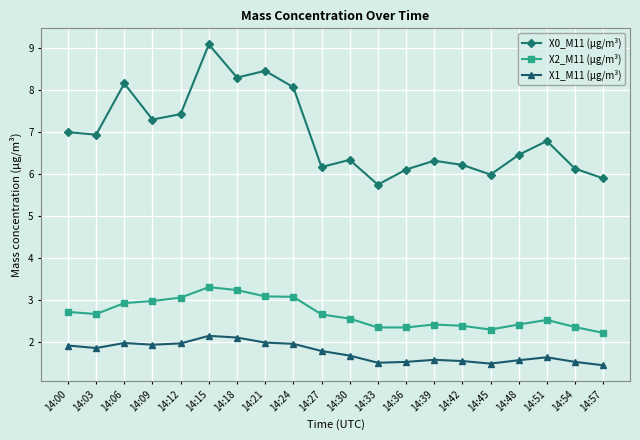

What is the average value of the X0_M11 (μg/m³) series?

6.9